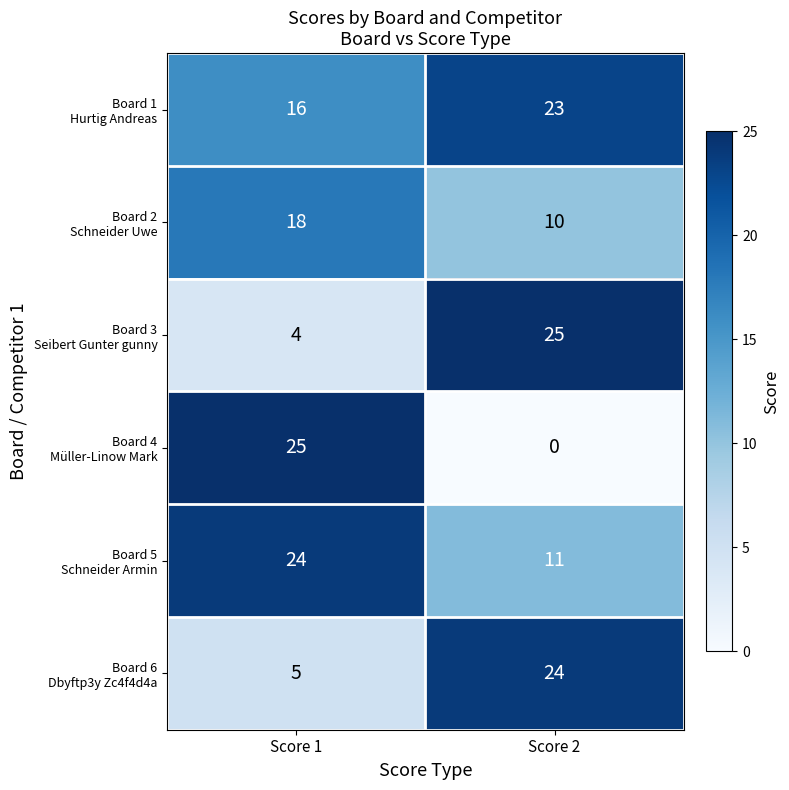

At which category is the sum across all series the highest?

Score 2